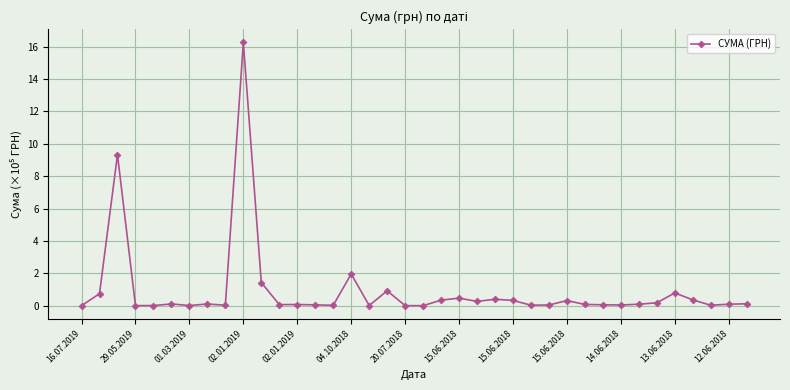

What is the maximum value shown in the chart?

16.3